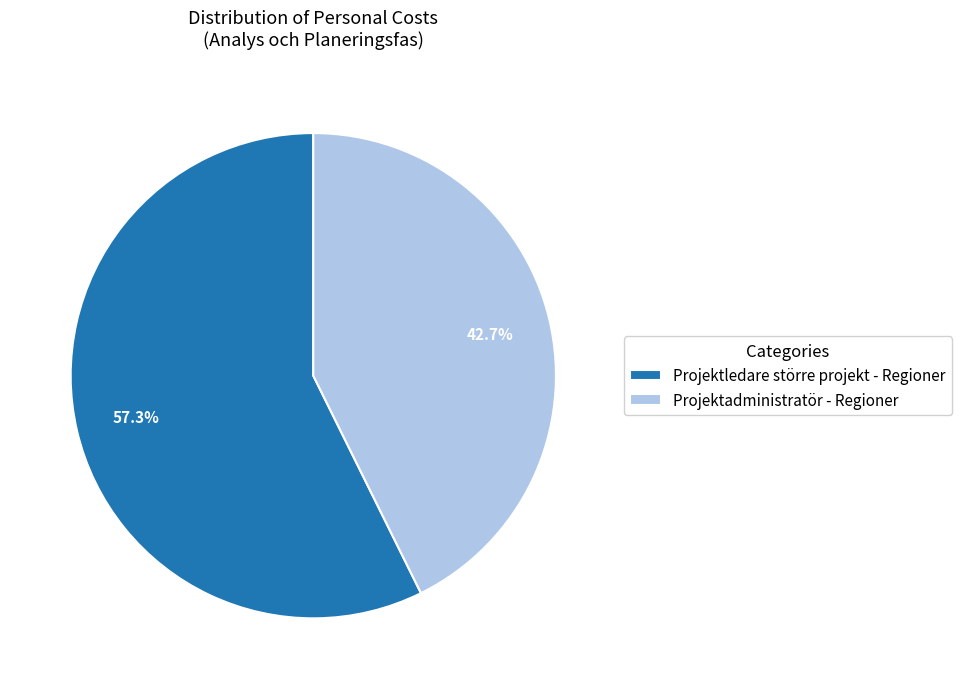

To the nearest percent, what portion does Projektadministratör - Regioner represent?

43%